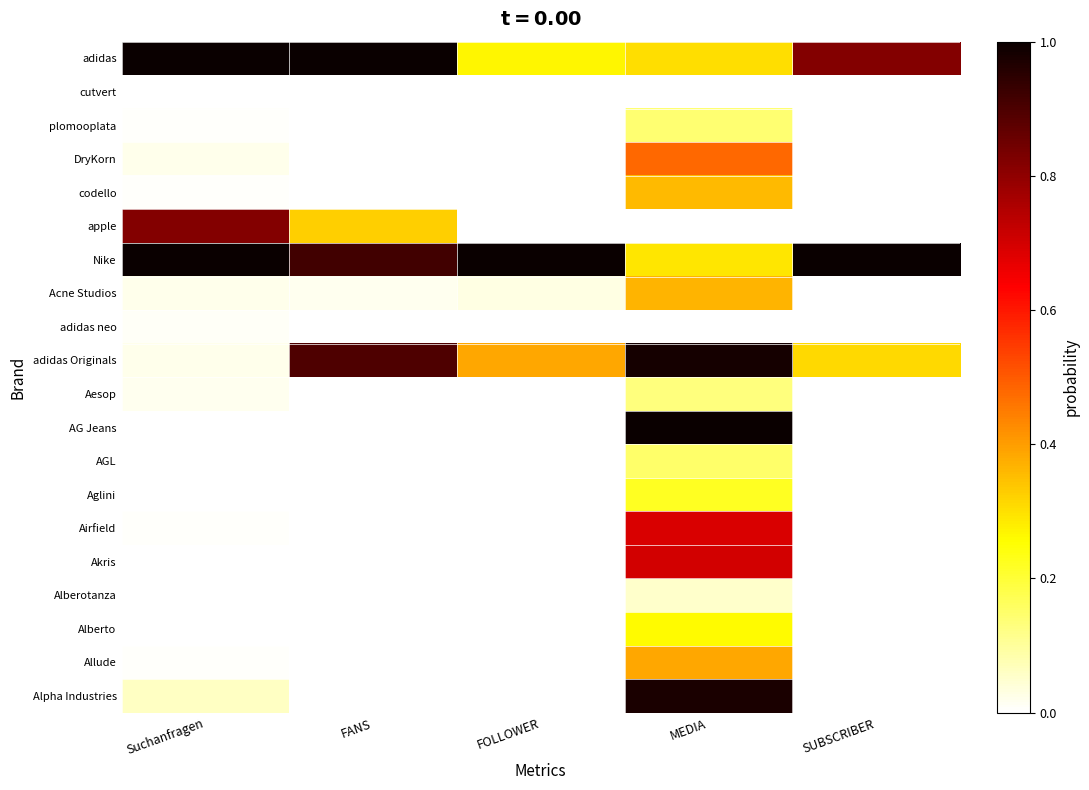

What is the spread (max minus min) of values at Suchanfragen?

1.0